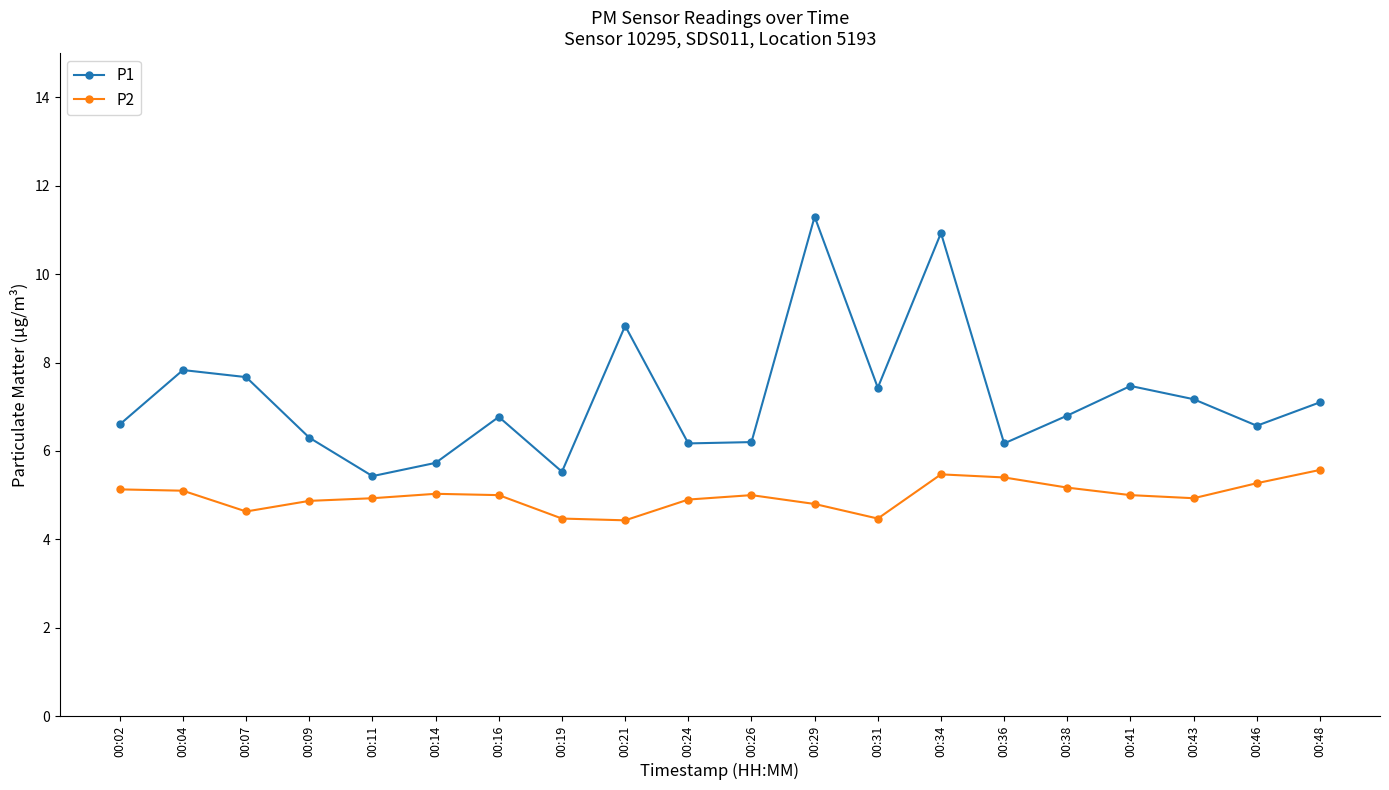

The P2 series shows 8.5 at 00:04. True or false?

False